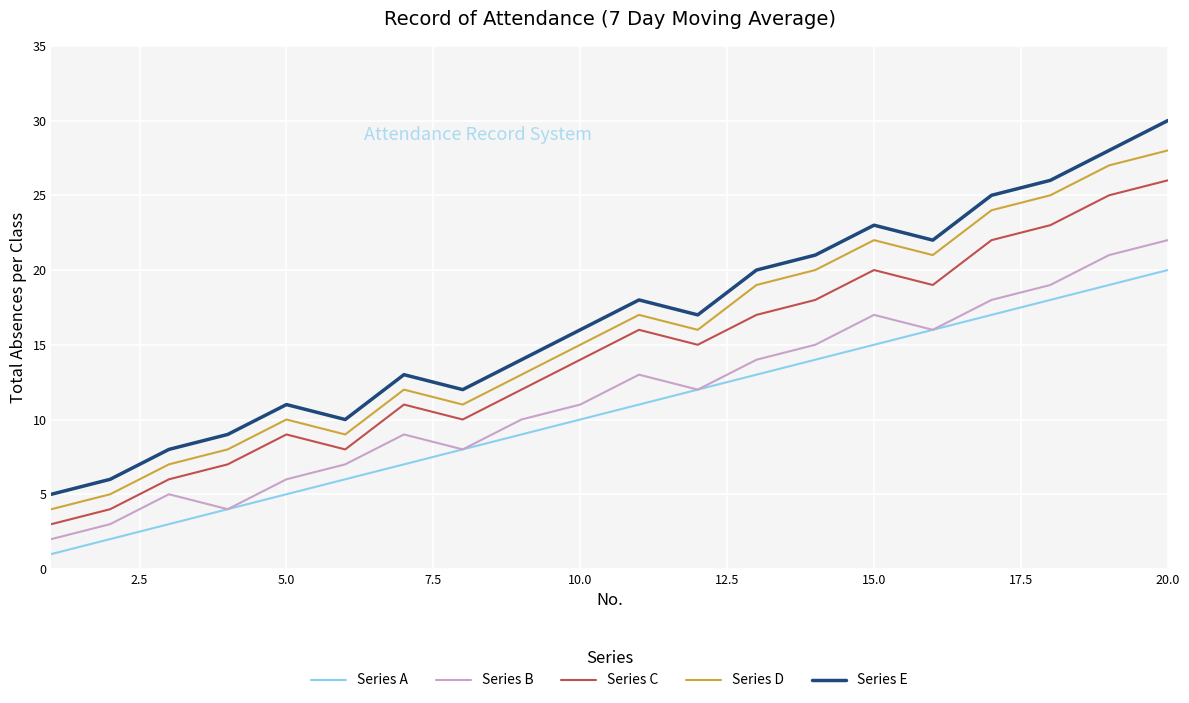

Which series has the largest range (max minus min)?

Series E